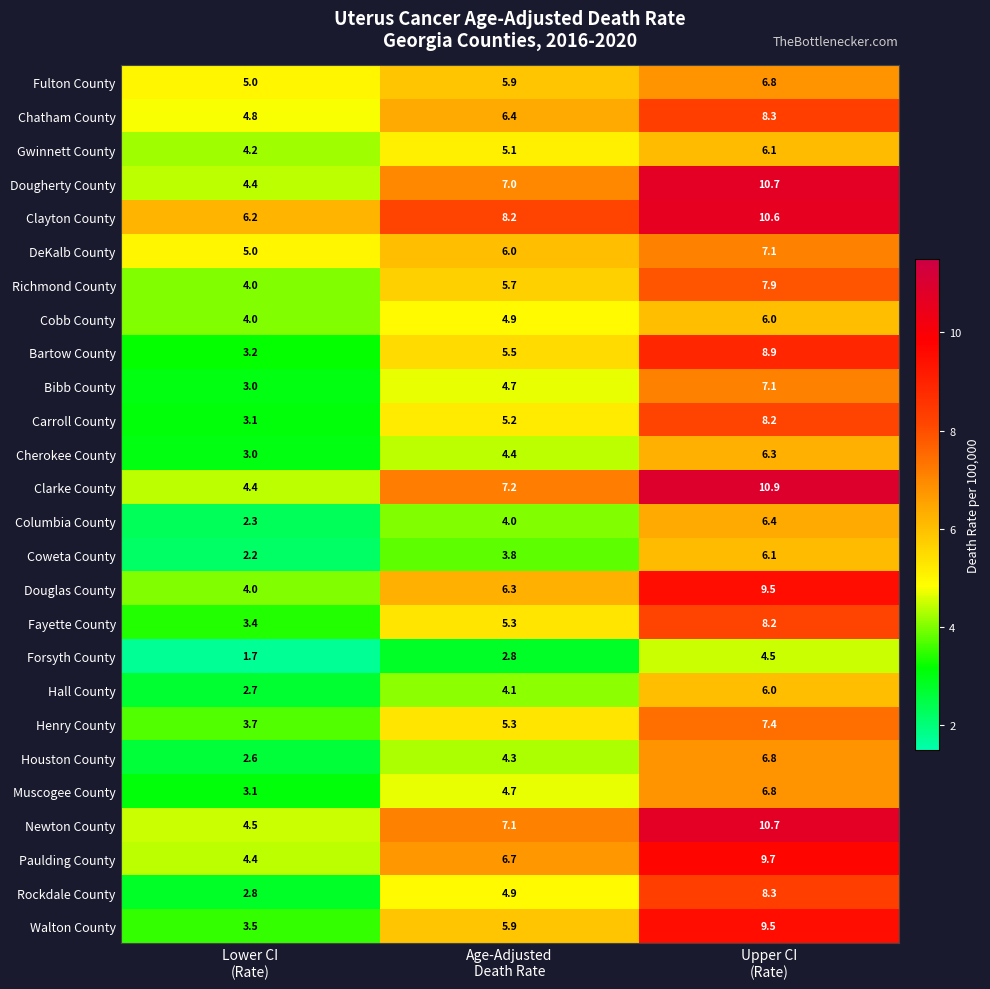

What is the difference between the second highest and minimum values in the Carroll County series?

2.1